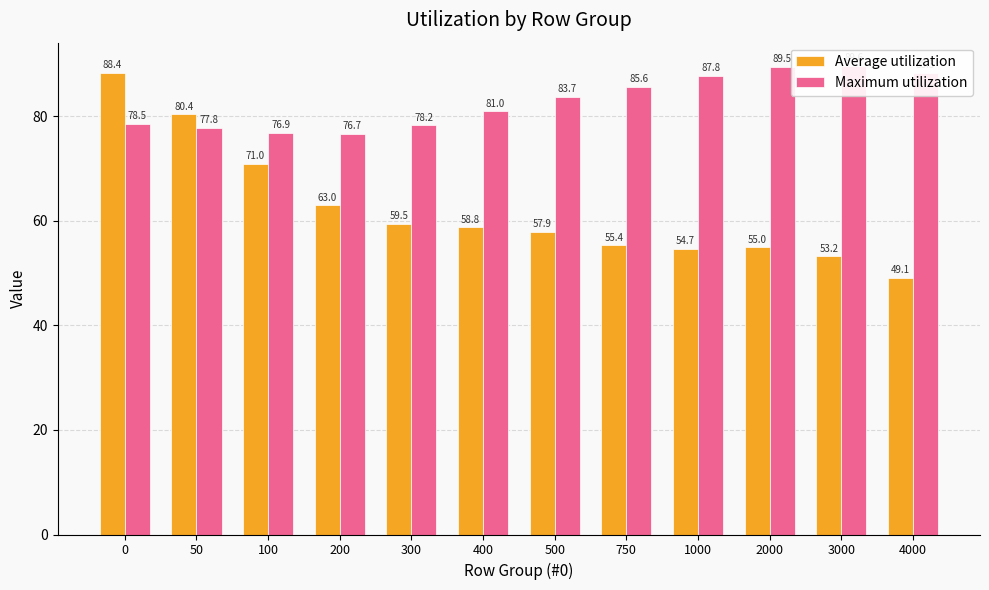

The value of Average utilization at 100 is 71.0. True or false?

True